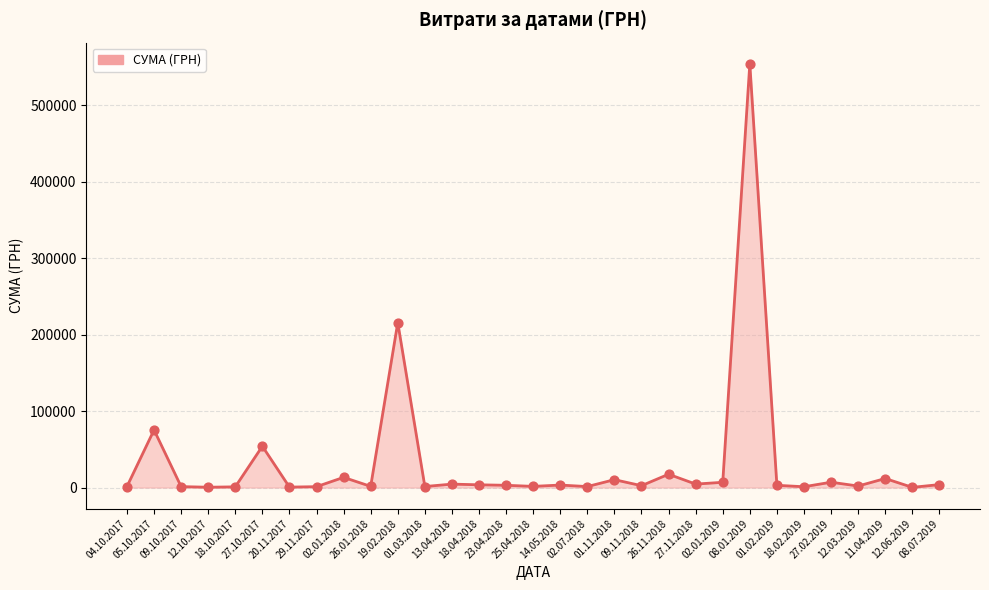

What is the change in value from 14.05.2018 to 02.01.2019?

+3599.2